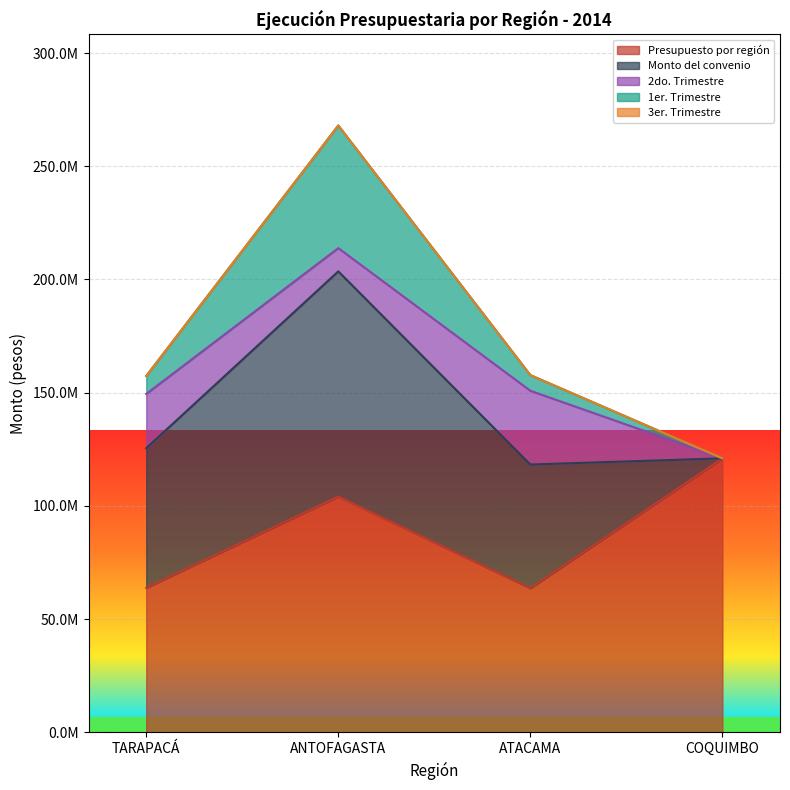

True or false: 2do. Trimestre and Presupuesto por región intersect in this chart.

False